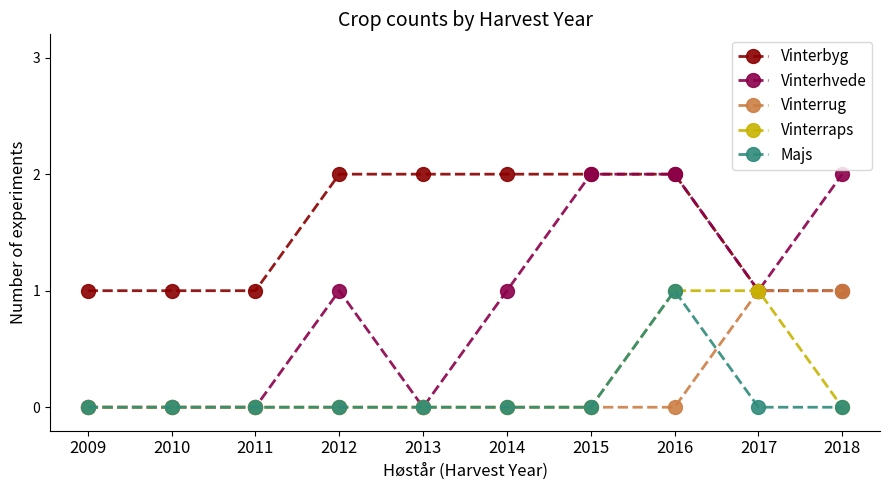

How many lines are shown in the chart?

5